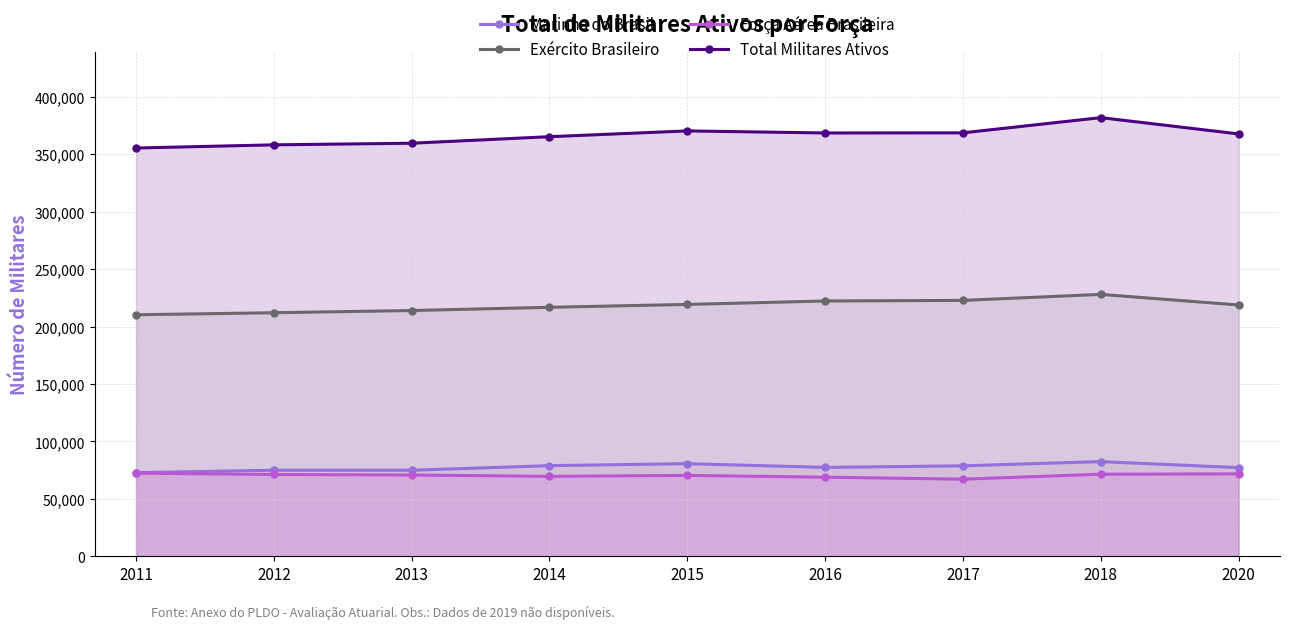

What is the average value of the Força Aérea Brasileira series?

70384